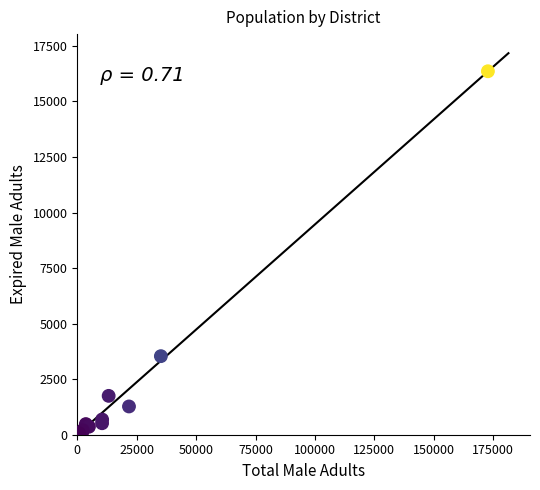

What Y value in the scatter plot is closest to 8182?

3536